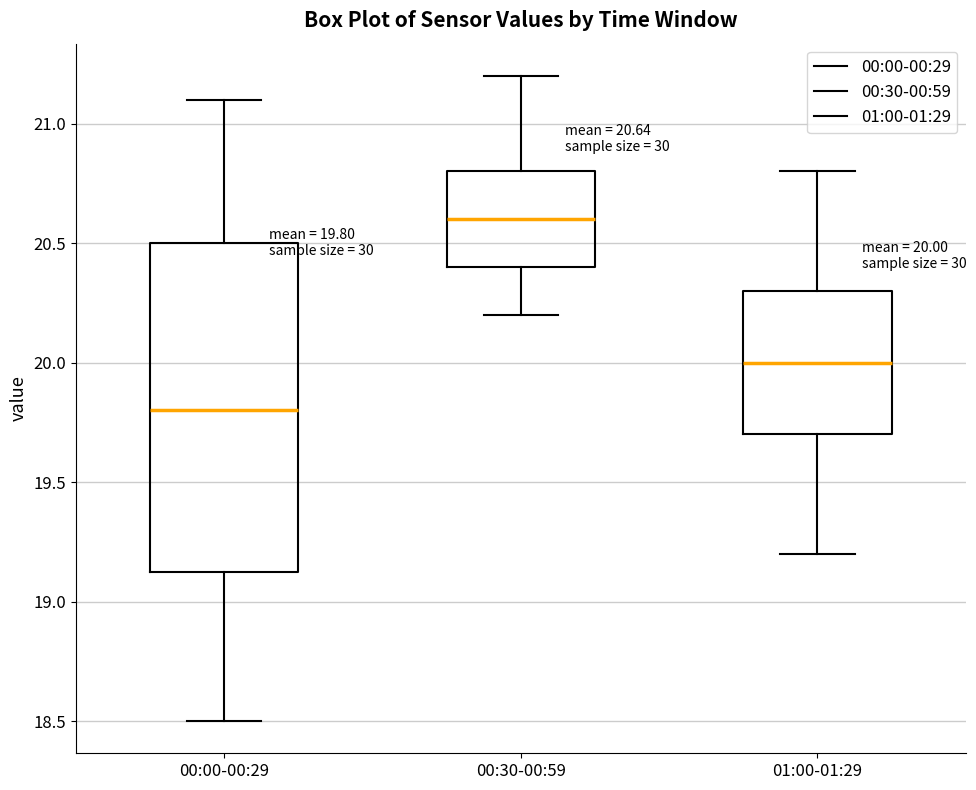

Which box is the tallest, from its lower edge to its upper edge?

00:00-00:29